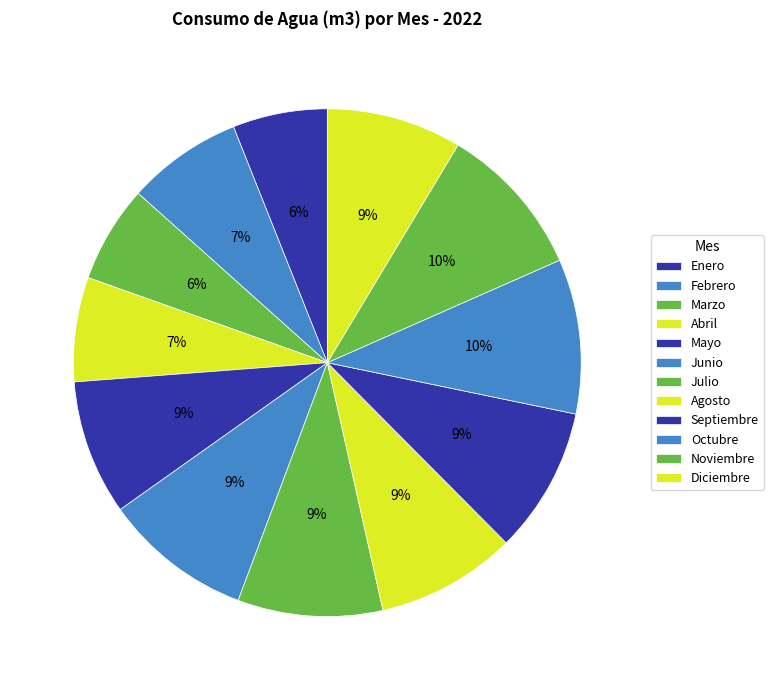

Approximately how many times larger is the value at Febrero compared to Abril?

1.1